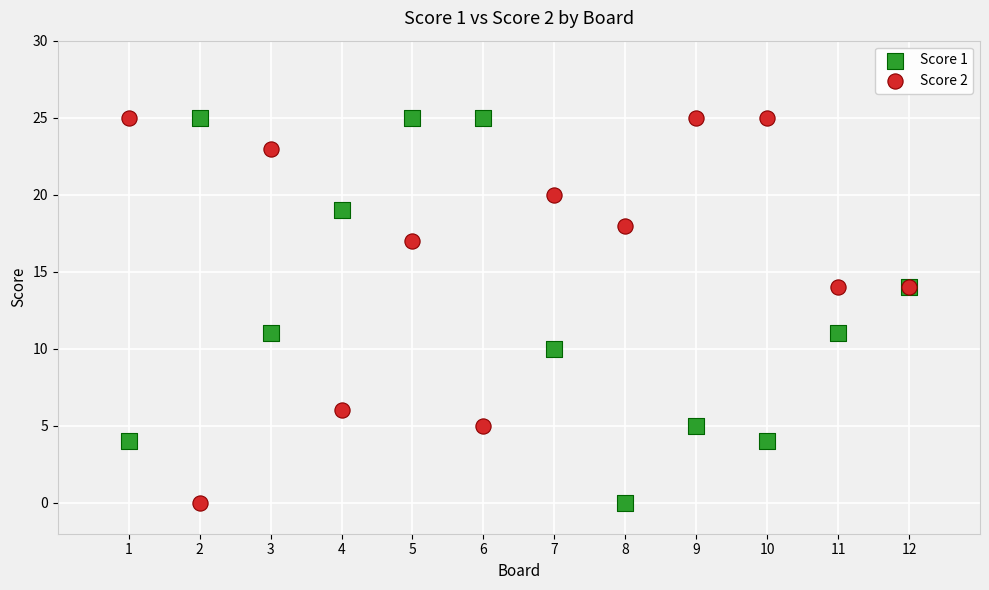

What is the X range (max minus min) for the scatter plot?

11